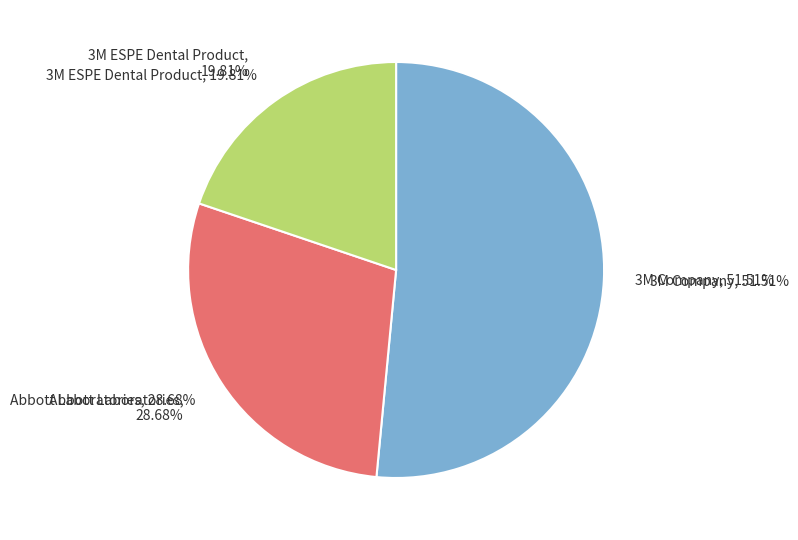

Does Abbott Laboratories represent more than half of the total?

No